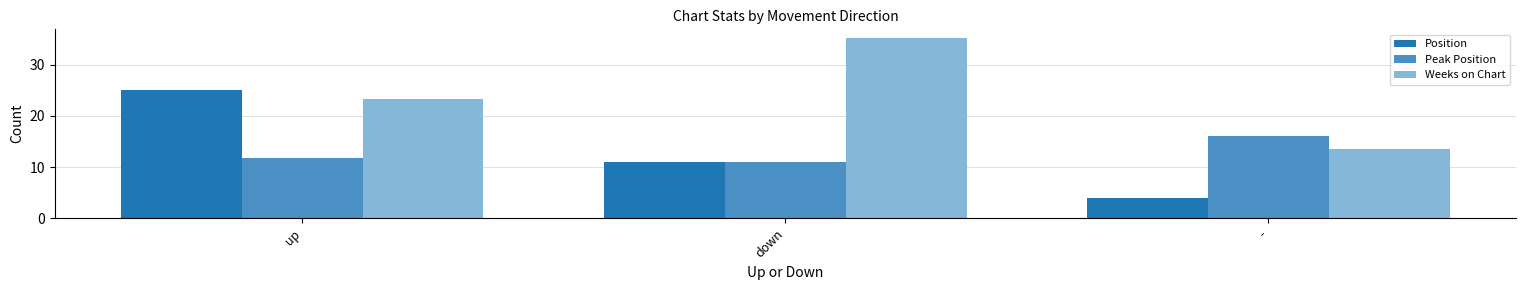

What is the label of the 2nd bar from the left?

down